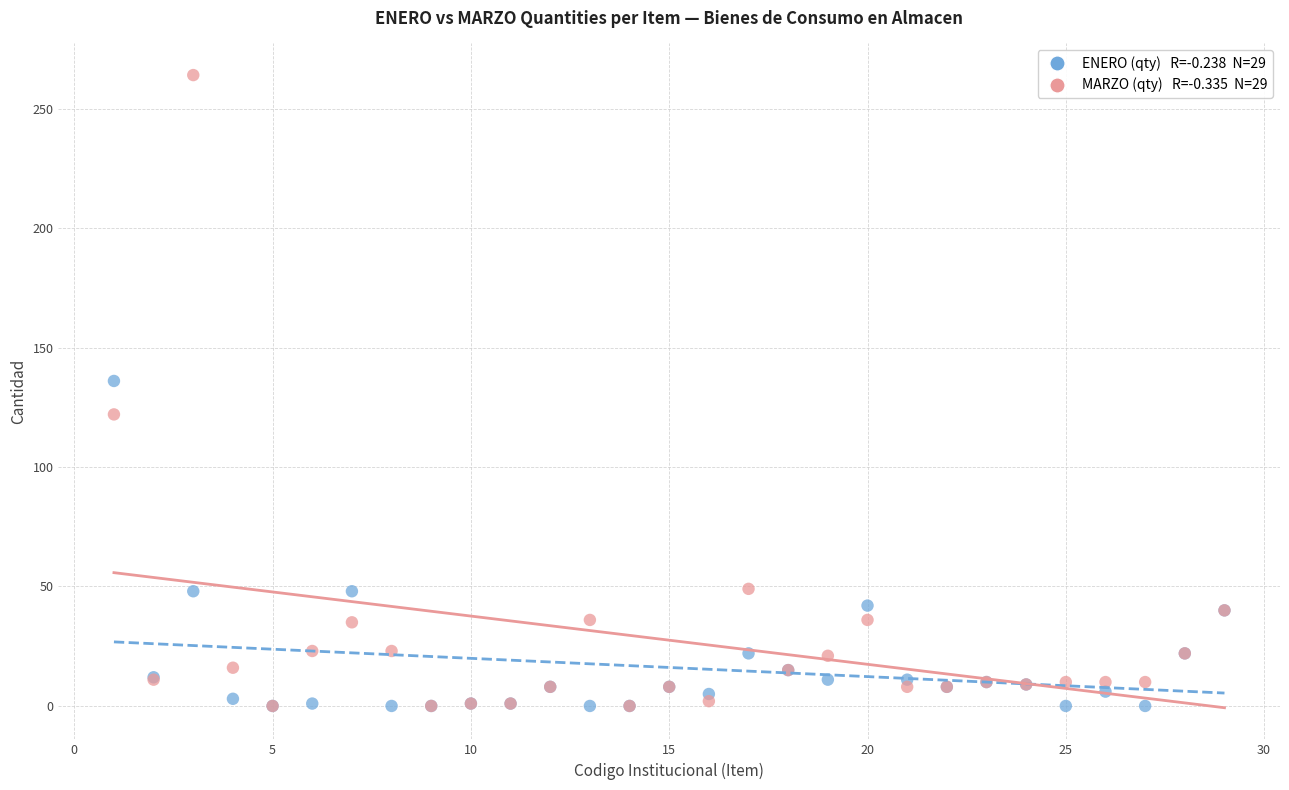

Across all series, what Y value is closest to 132?

136